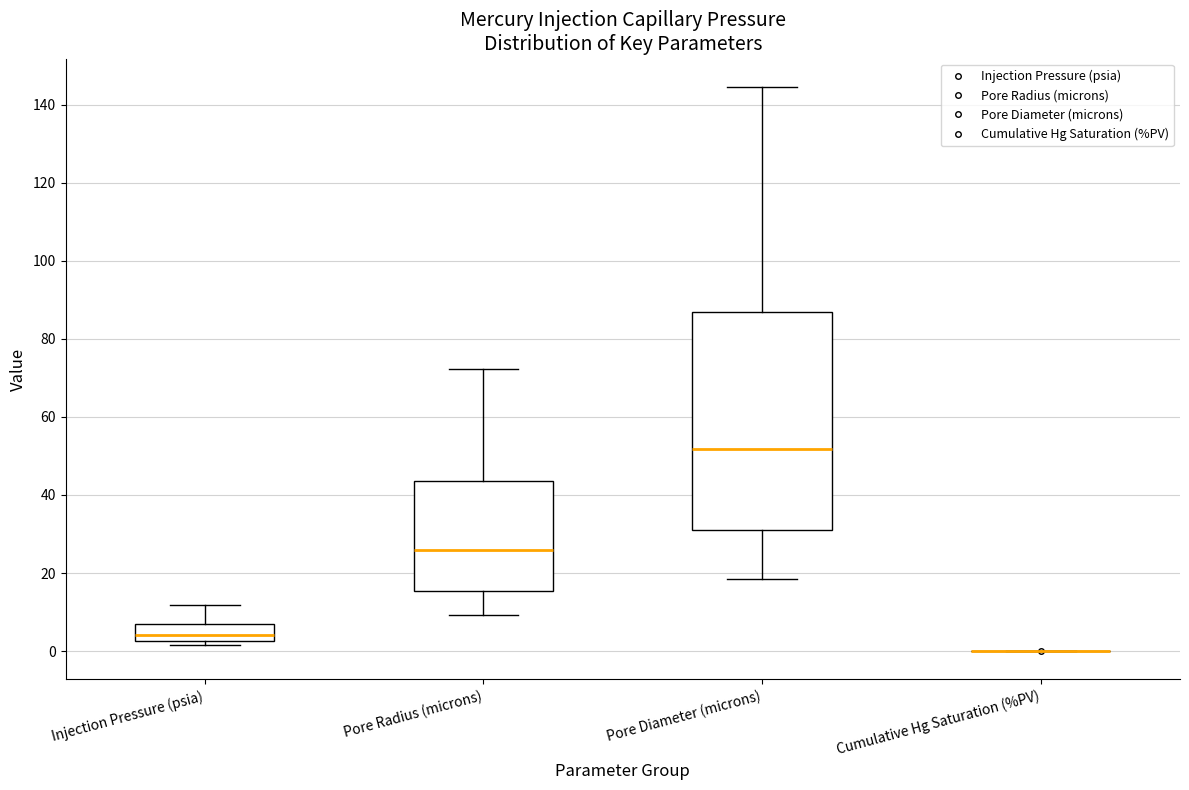

Reading left to right, read every box against the y-axis: the position of its median line, the range the box covers, and the ends of its whiskers. The values are not printed on the chart, so give them approximately, as read against the axis.

Injection Pressure (psia): median 4, box 2 to 8, whiskers 2 (just below the box's lower edge) to 12
Pore Radius (microns): median 26, box 16 to 44, whiskers 10 to 72
Pore Diameter (microns): median 52, box 30 to 86, whiskers 18 to 144
Cumulative Hg Saturation (%PV): box collapsed to a line at 0, whiskers 0 to 0